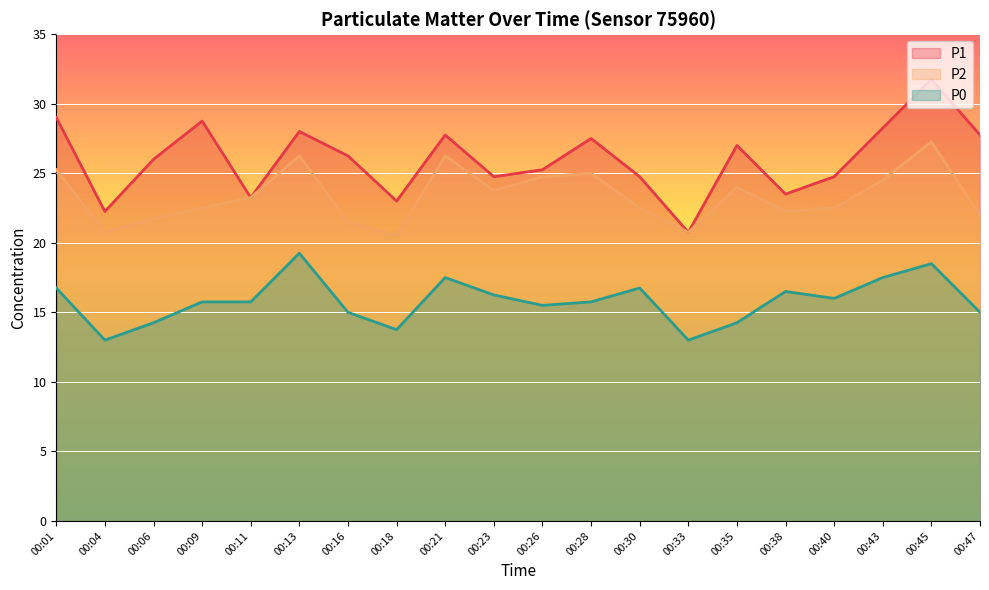

How many lines are shown in the chart?

3